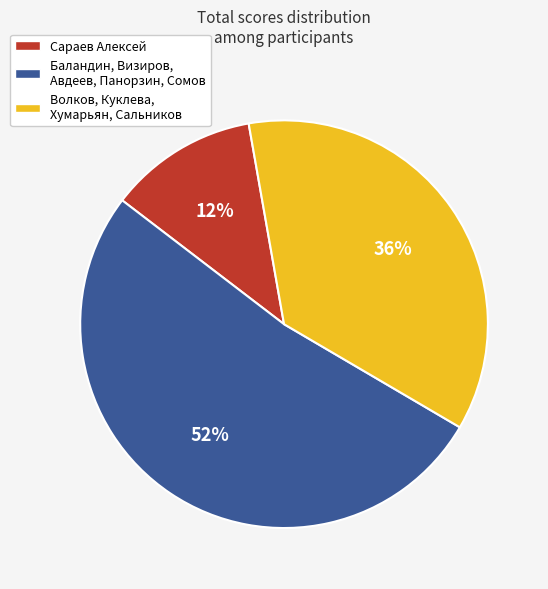

Count the number of slices in the pie.

3